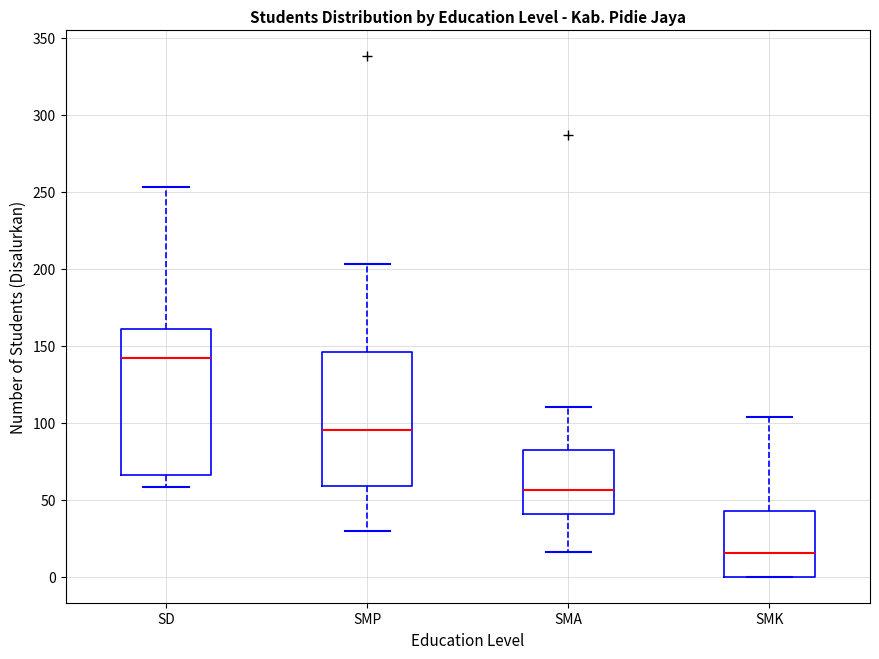

Where does the upper whisker of the box for SMA end on the y-axis? The values are not printed on the chart, so give them approximately, as read against the axis.

110